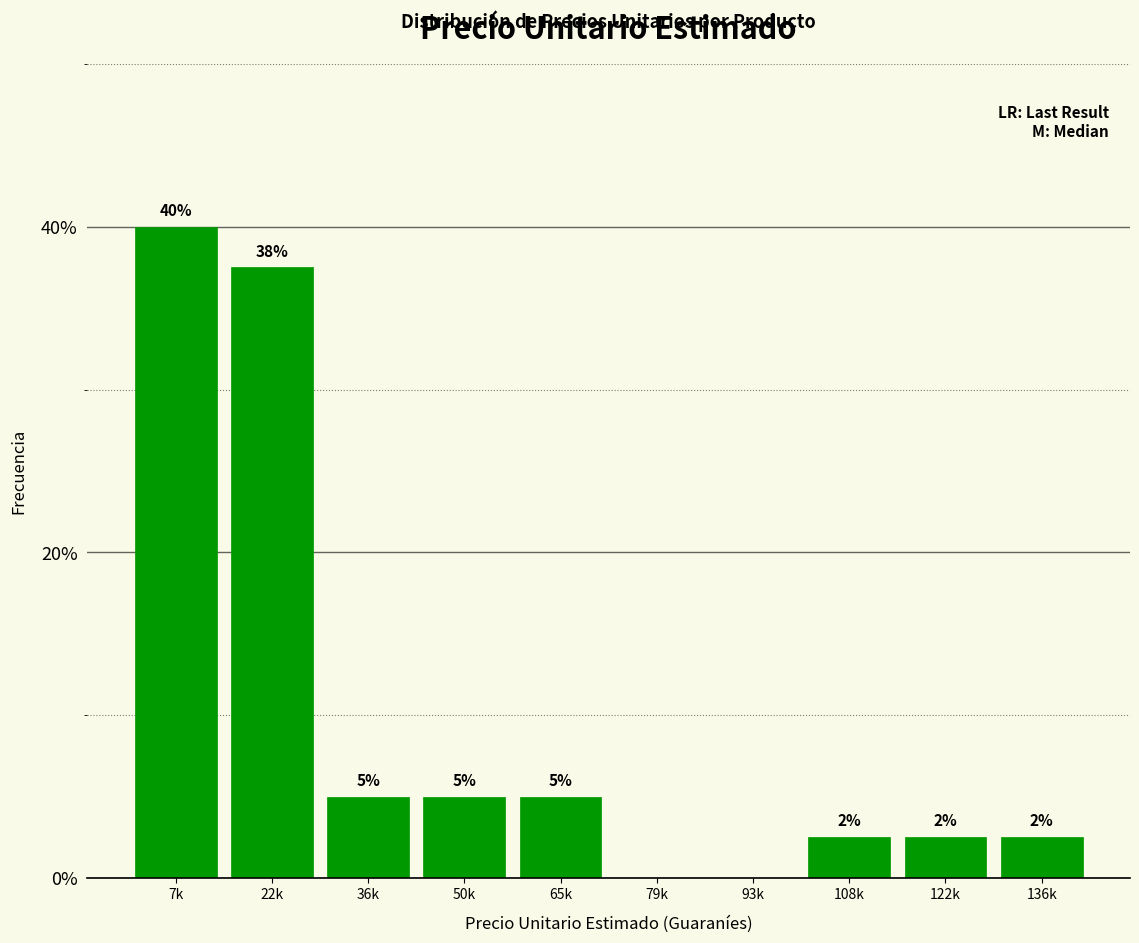

At which category does the chart reach its peak across all series?

7k